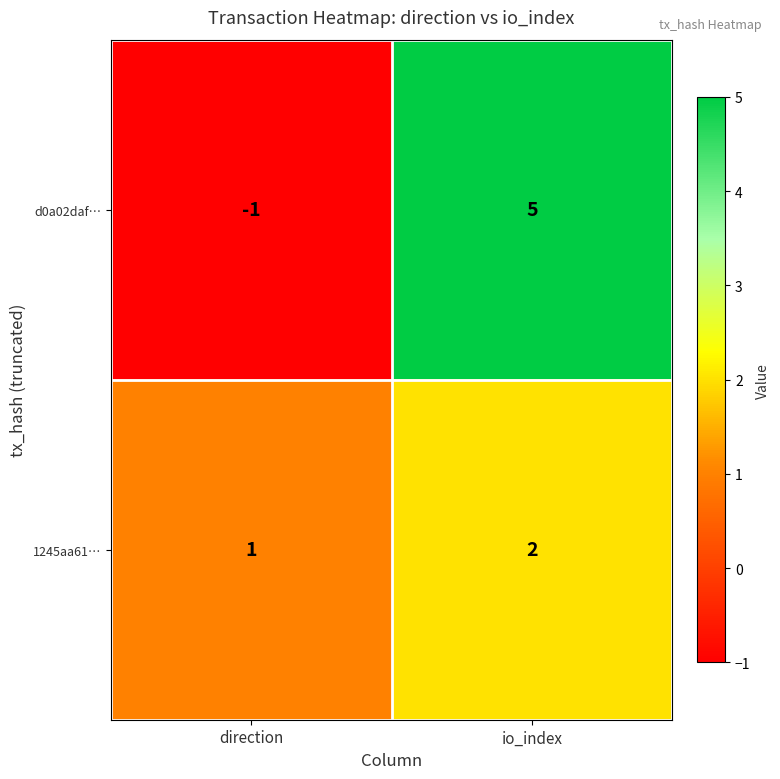

Reading right to left, list all the values displayed in this chart.

d0a02daf…: 5	-1
1245aa61…: 2	1